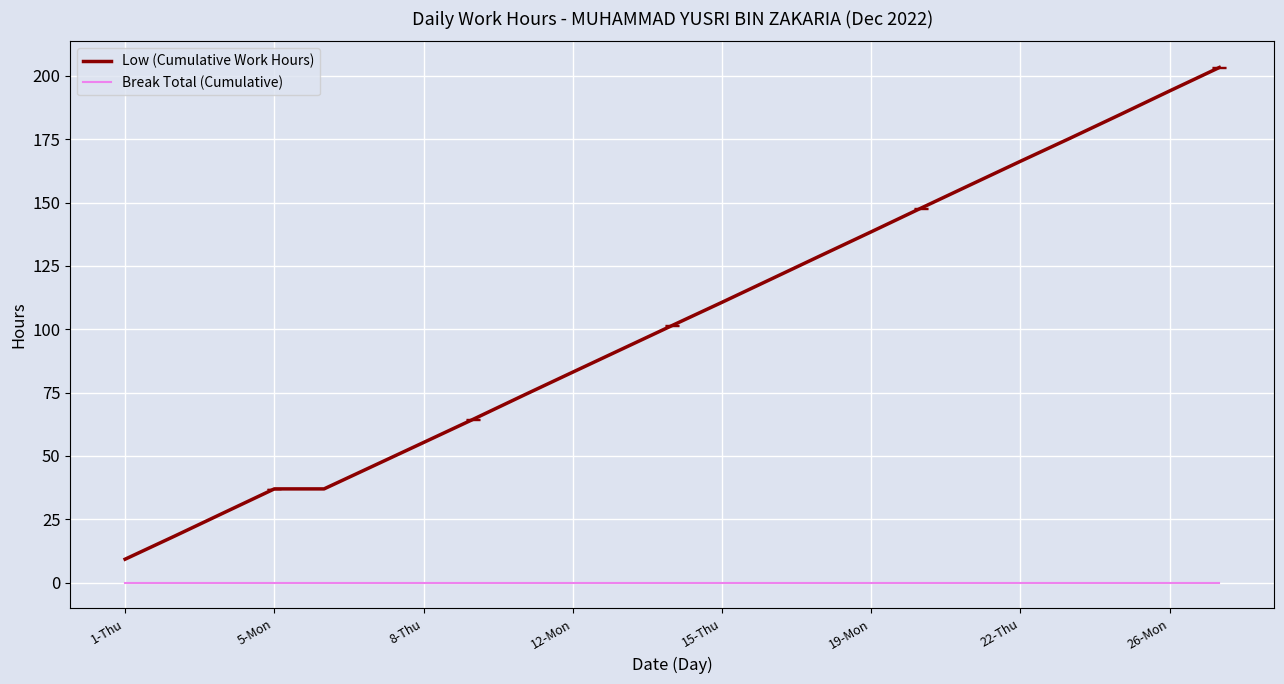

What is the greatest value displayed?

203.3